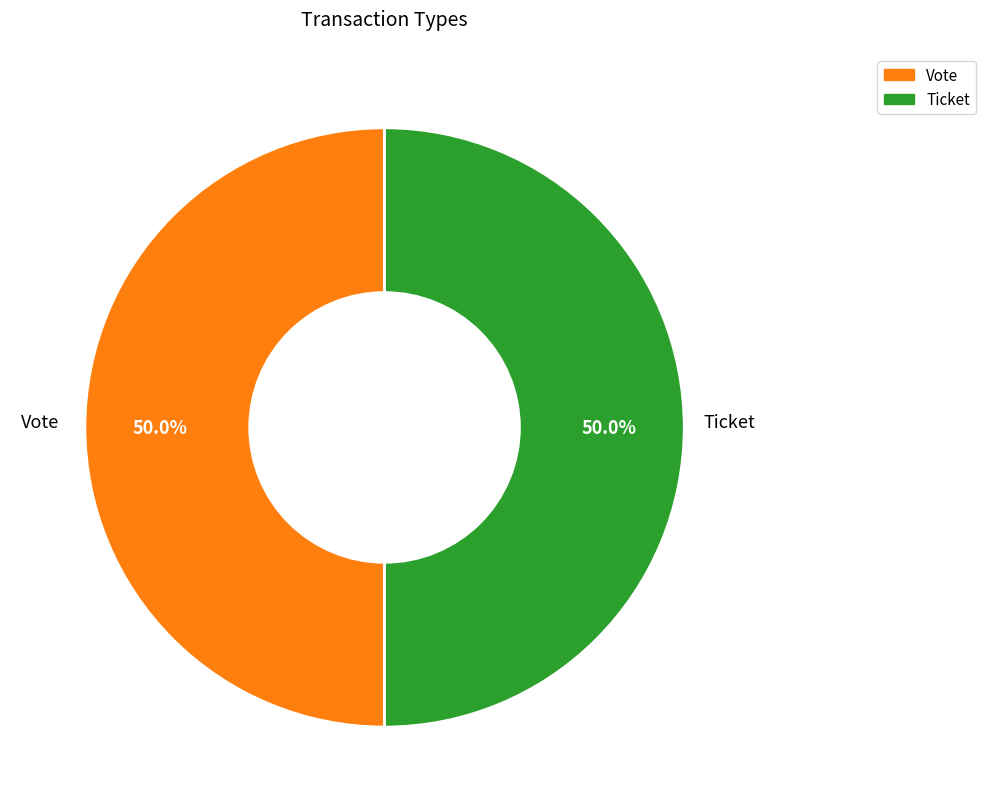

What is the ratio of the value at Vote to the value at Ticket?

1.0